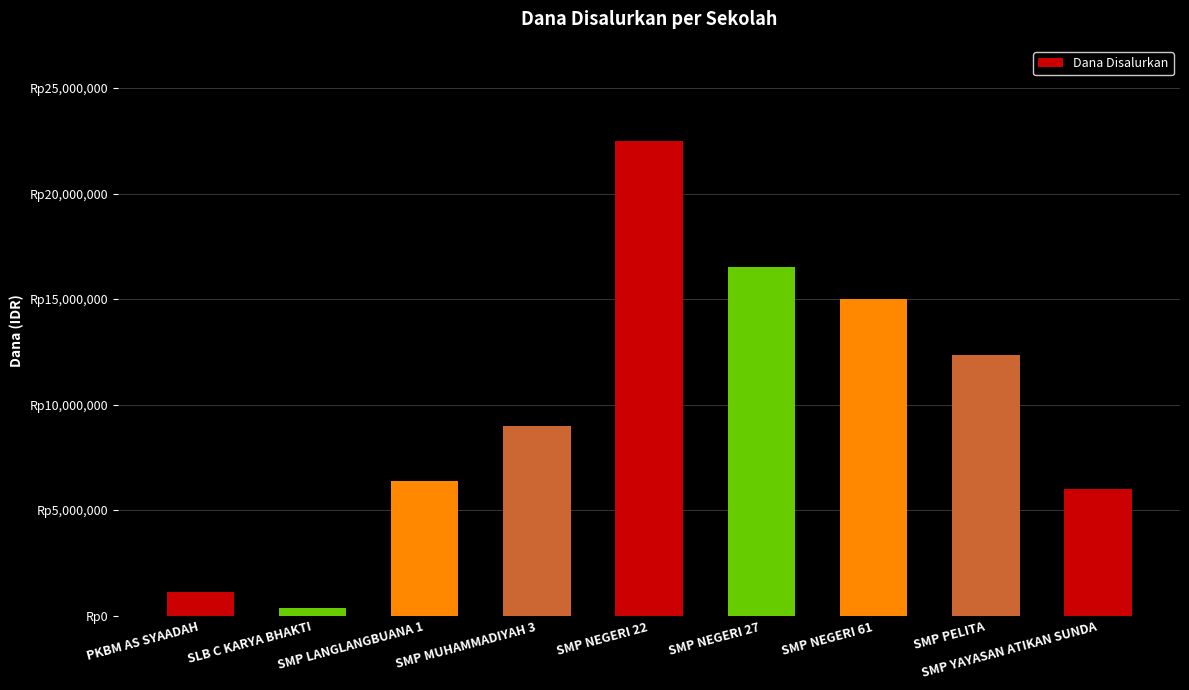

What is the sum of all values?

89250000